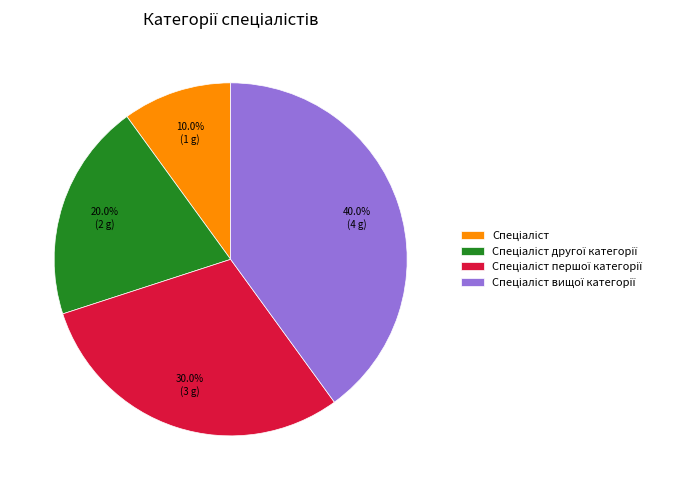

Is there a majority slice in this chart?

No